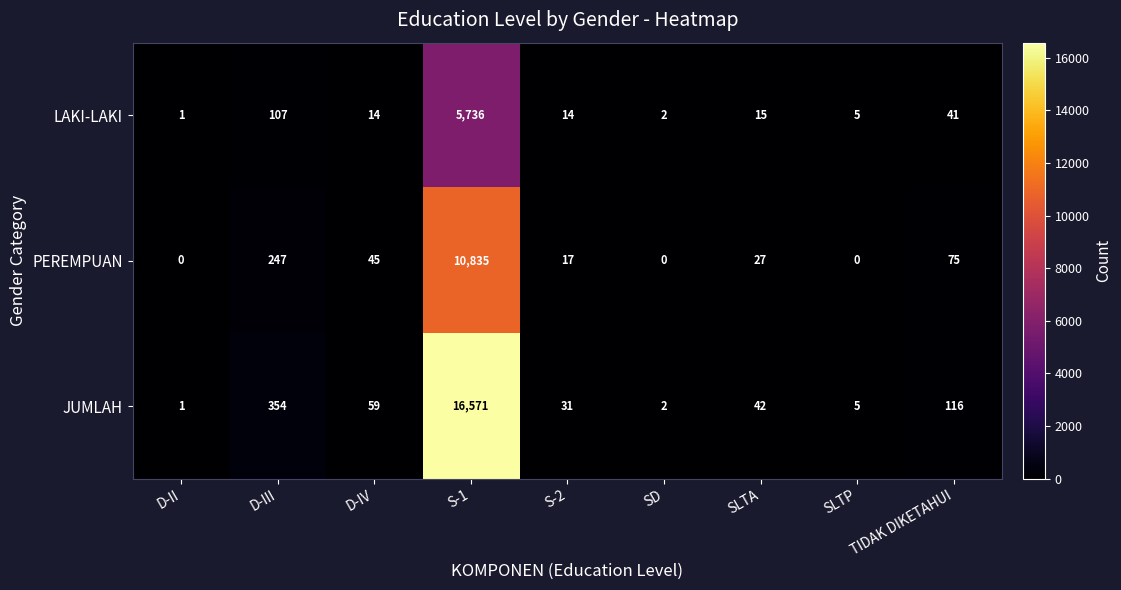

How many values in PEREMPUAN are above zero?

6